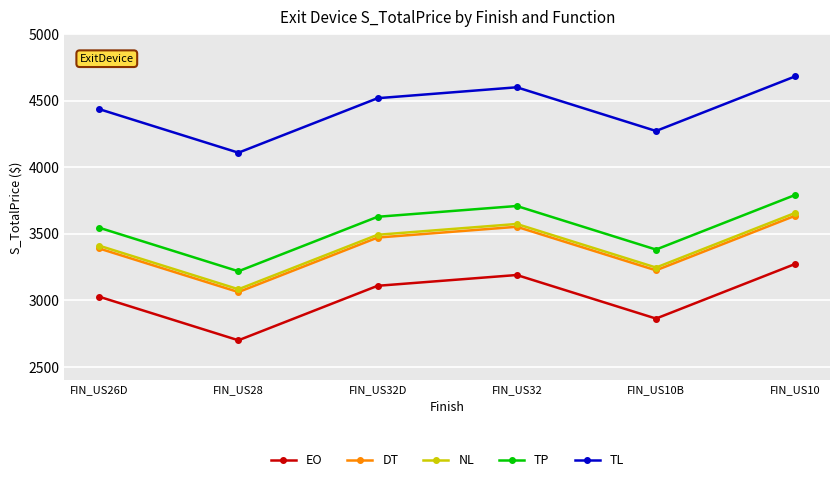

What is the label of the 4th point from the right?

FIN_US32D